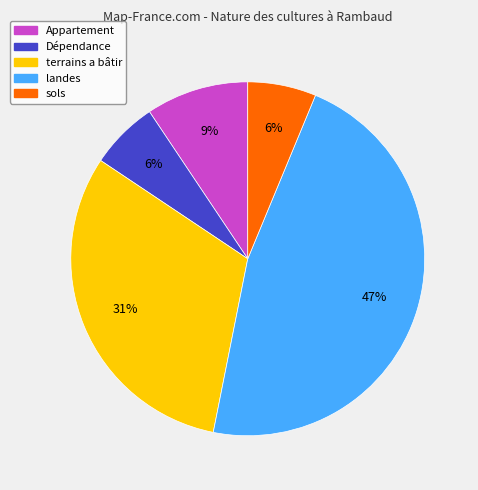

To the nearest percent, what is the difference between the terrains a bâtir and landes slice percentages?

16%